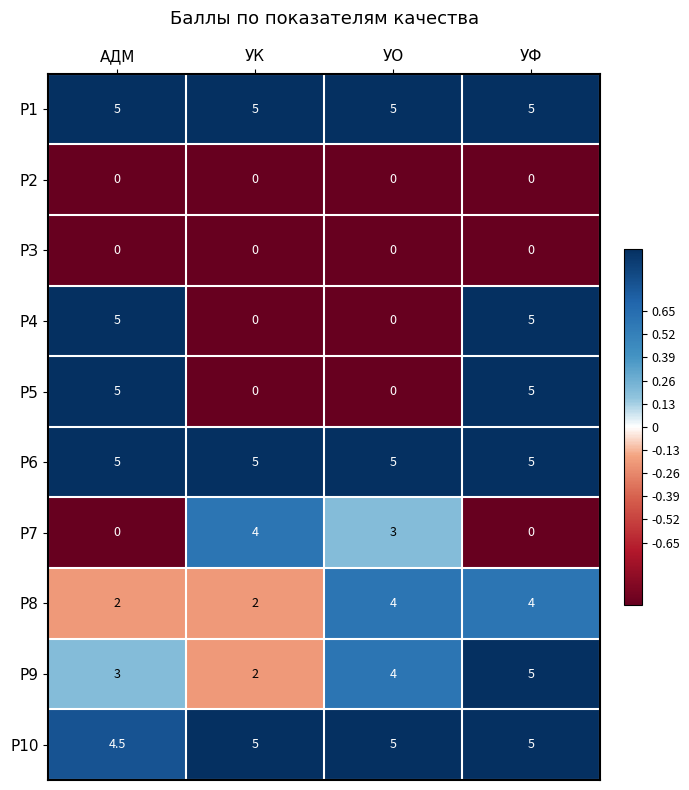

The Р6 series shows 5.0 at УК. True or false?

True